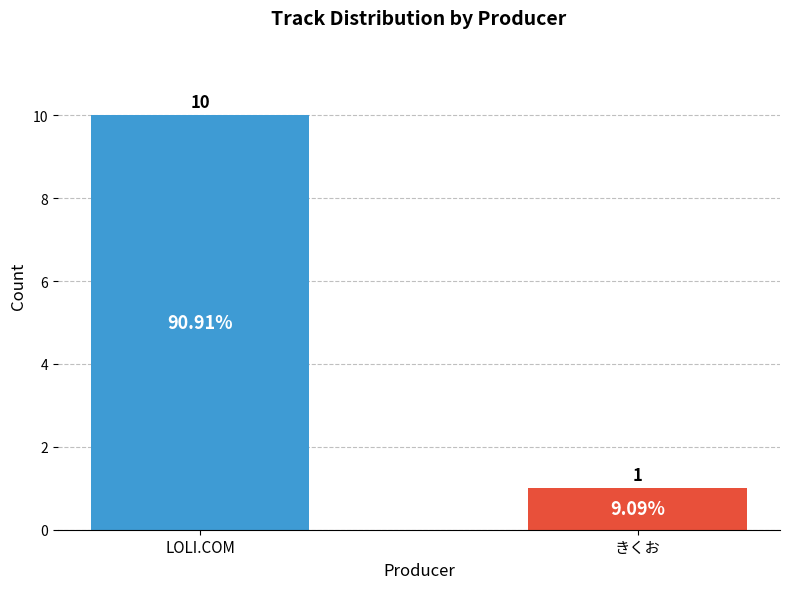

Where is the data nearest to the value 5?

きくお